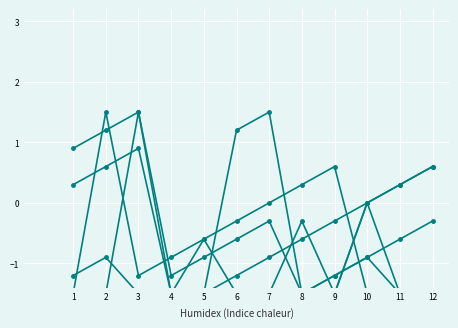

Between 7 and 5, which is larger?

7